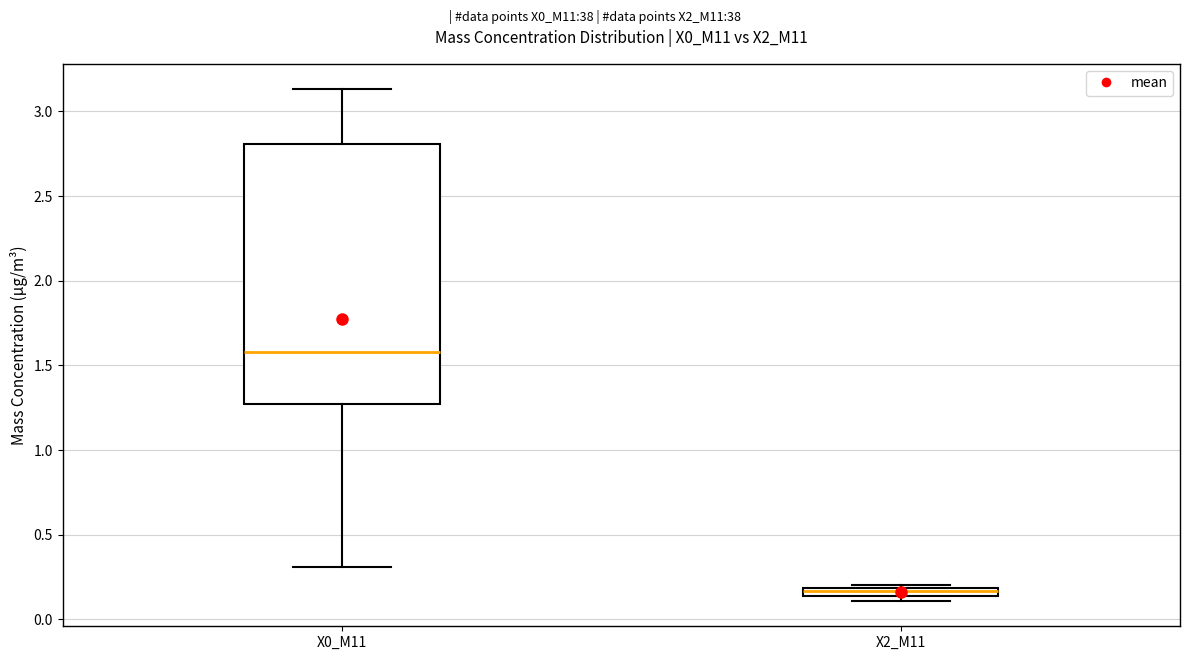

Which box is the tallest, from its lower edge to its upper edge?

X0_M11